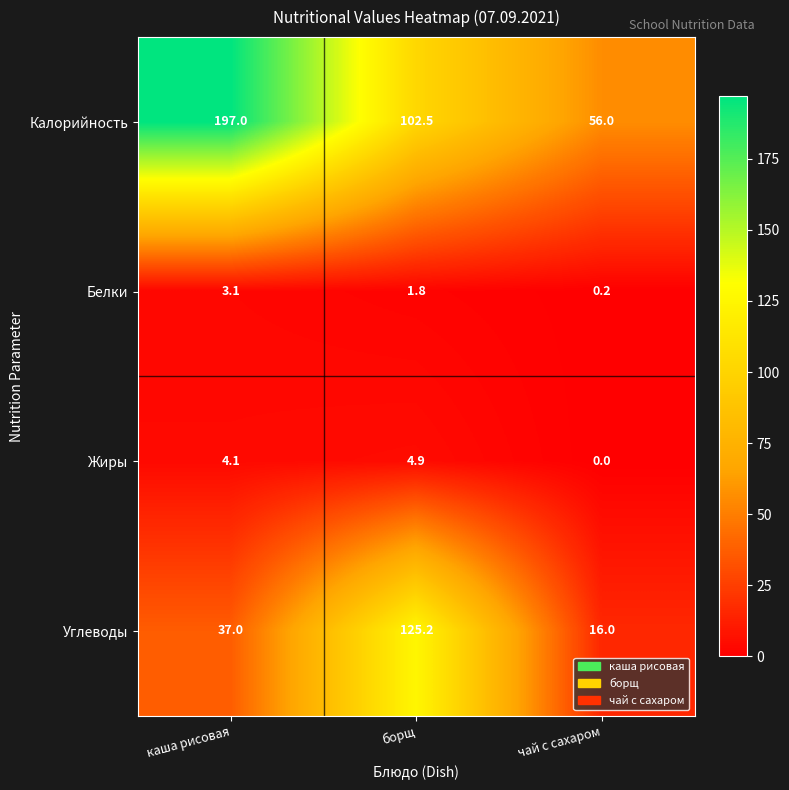

Reading left to right, transcribe all the data shown in this chart.

Калорийность: 197.0	102.5	56.0
Белки: 3.1	1.8	0.2
Жиры: 4.1	4.9	0.0
Углеводы: 37.0	125.2	16.0